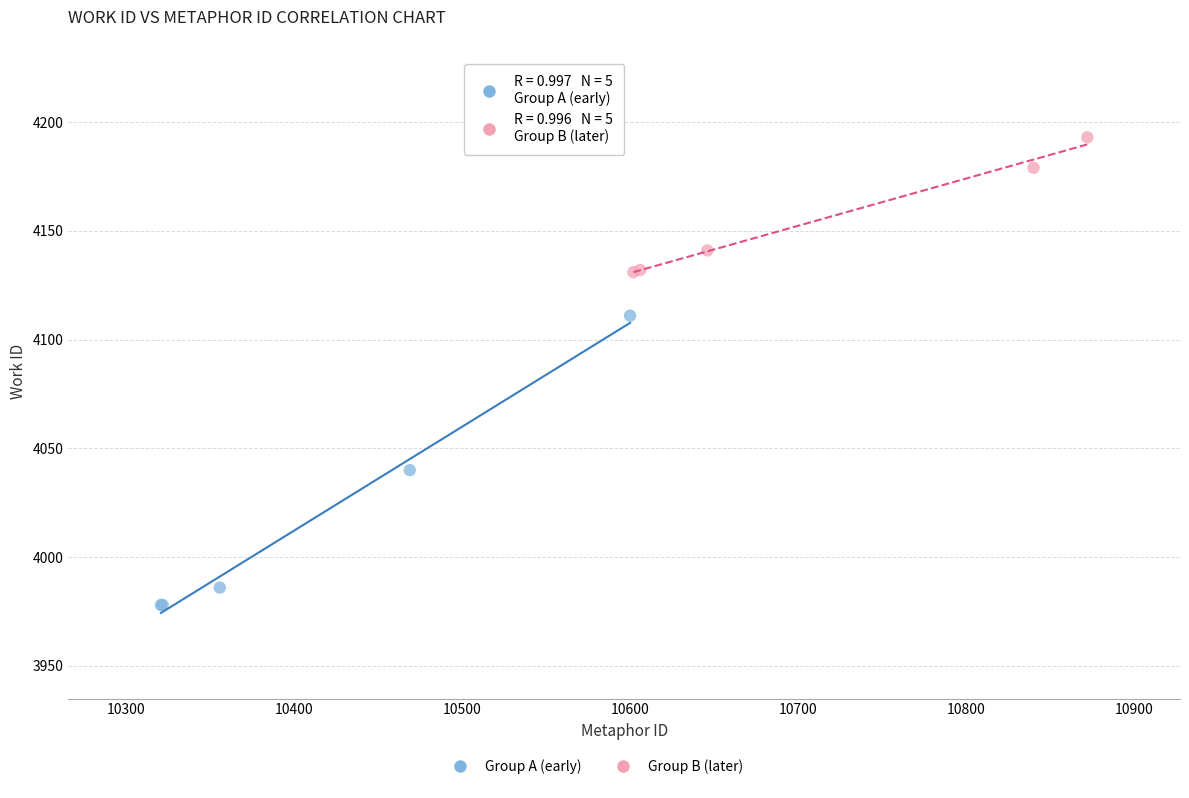

Which series contains the lowest Y value?

Group A (early)